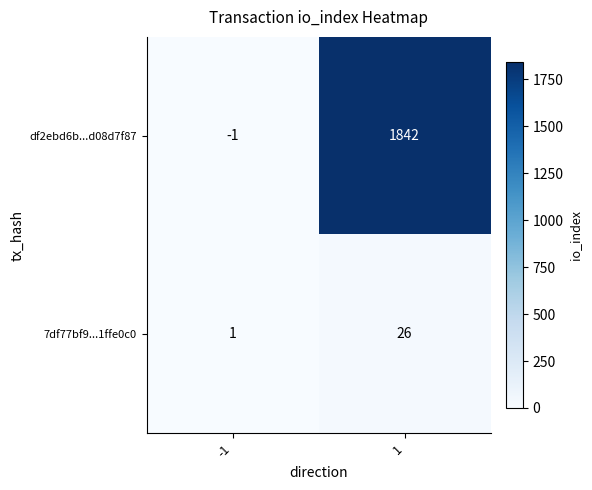

What is the maximum value for 7df77bf9...1ffe0c0?

26